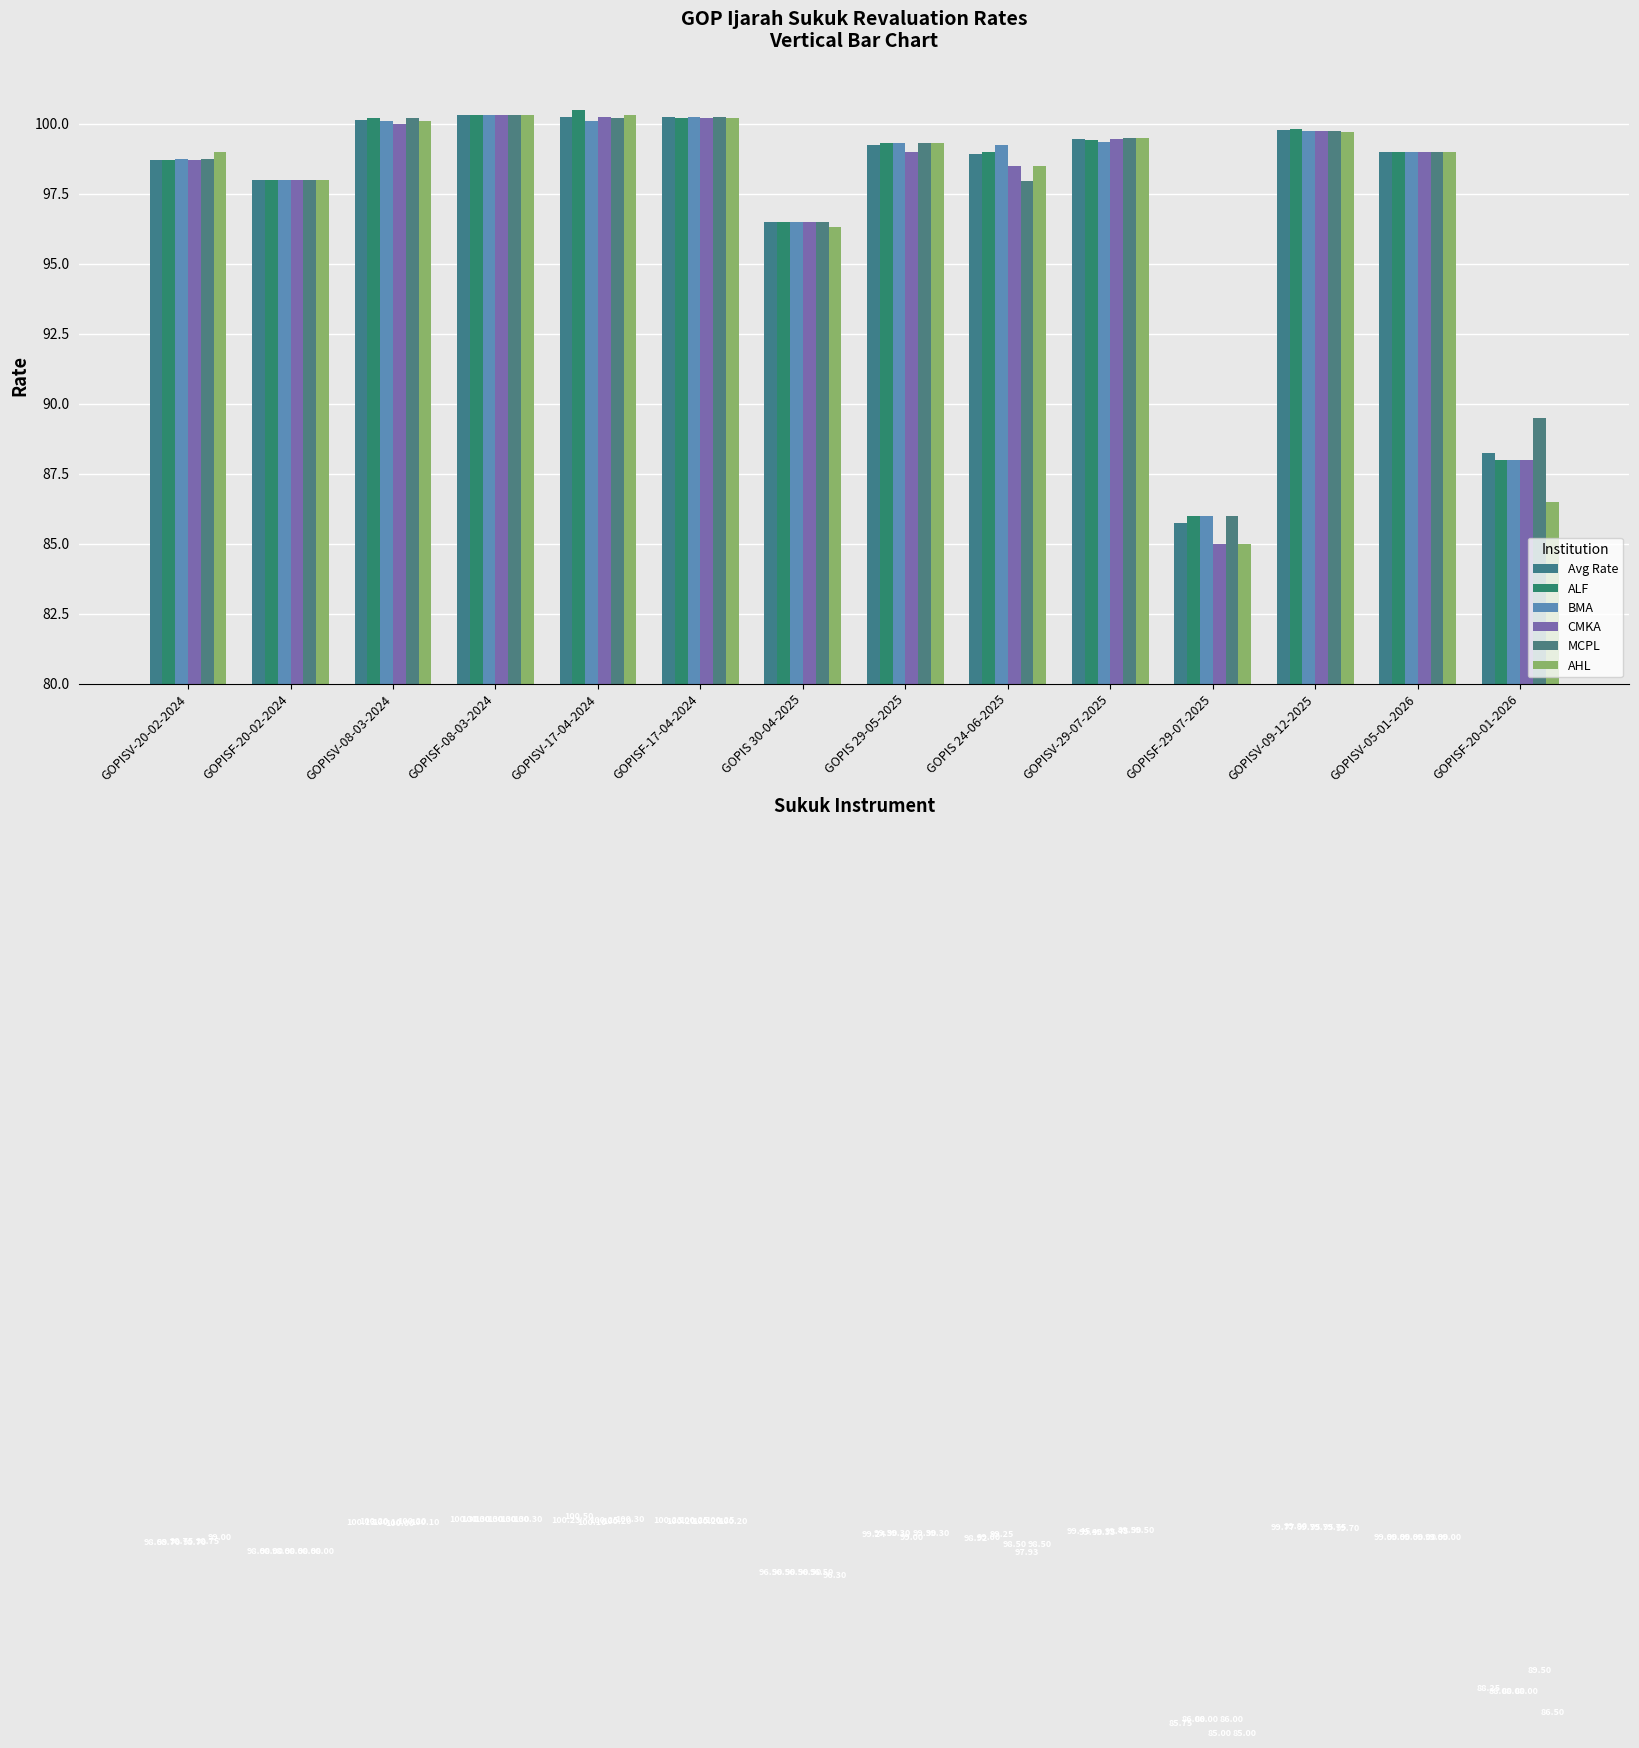

How many series are shown in this chart?

6